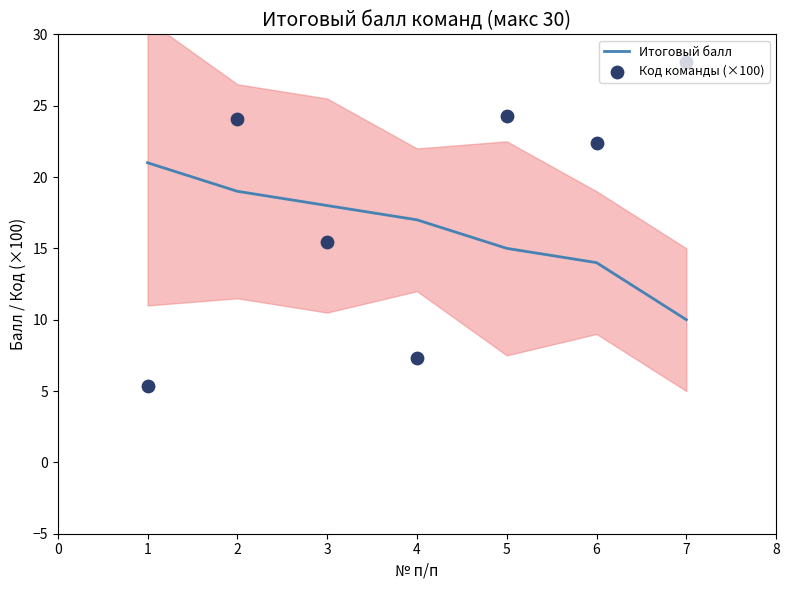

What are all the series names shown in the legend?

Итоговый балл, Код команды (×100)